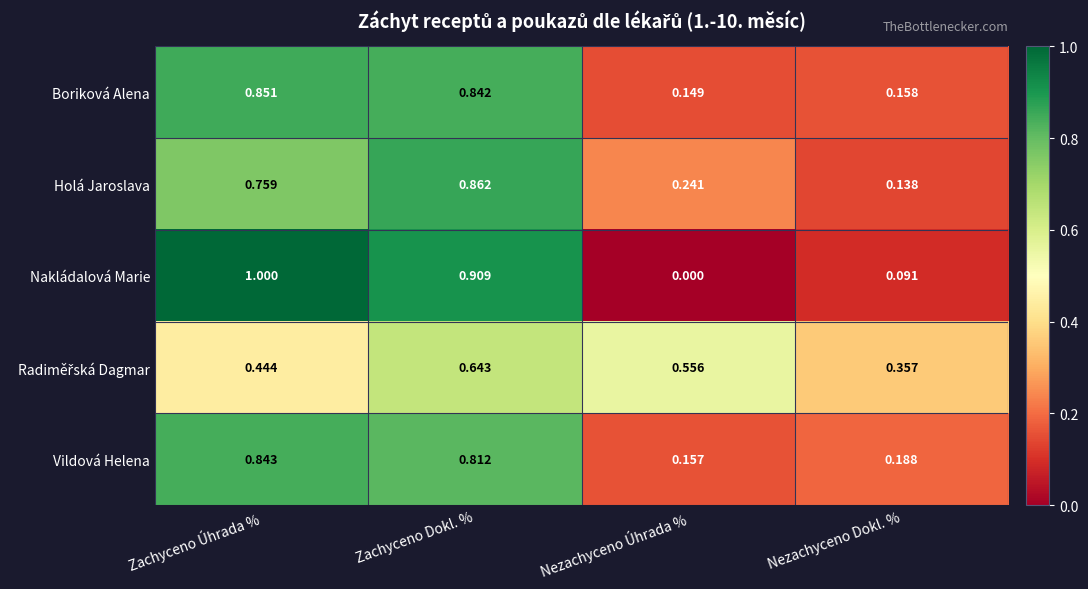

At which category is the sum across all series the highest?

Zachyceno Dokl. %